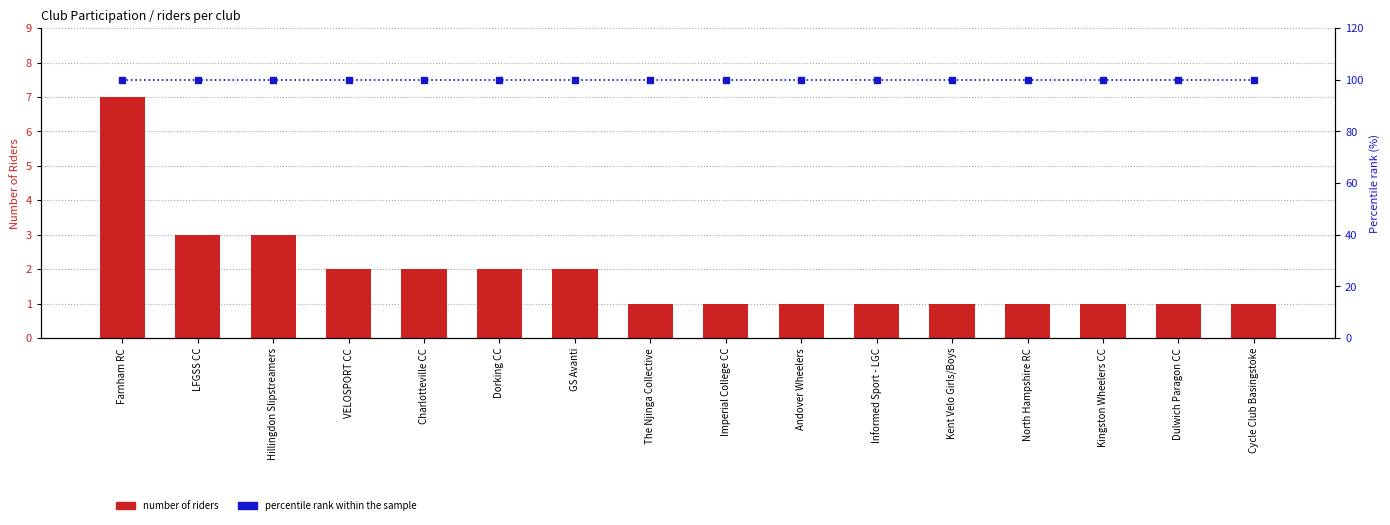

What is the highest value of the percentile rank within the sample series?

100